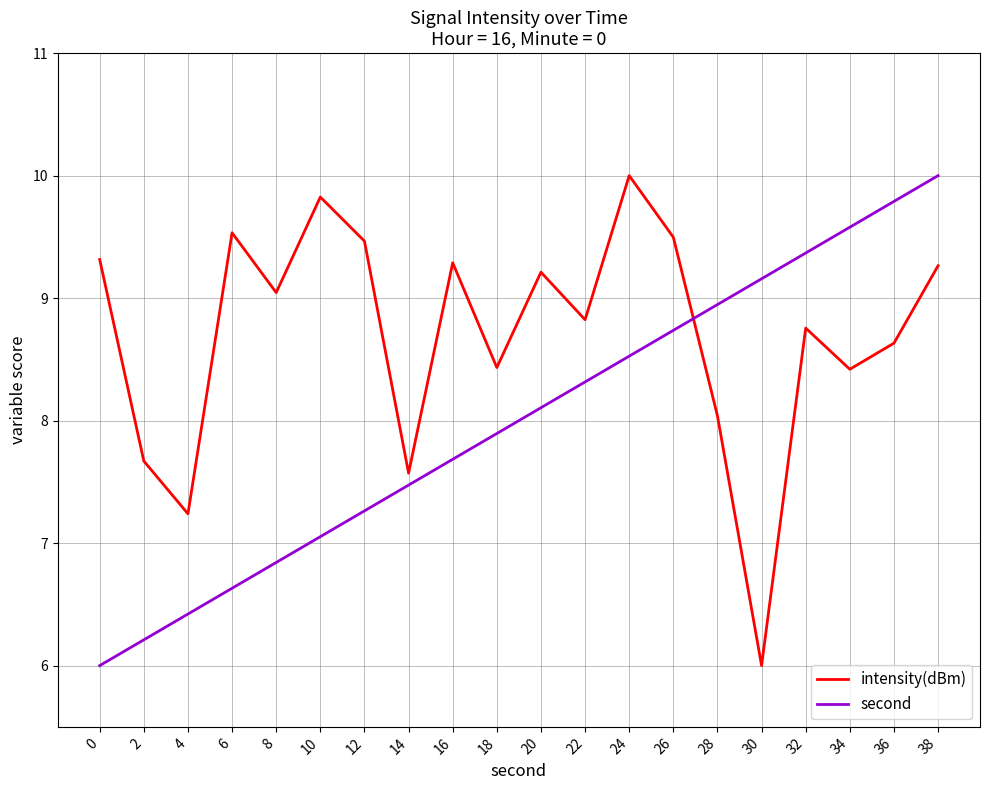

What are all the series names shown in the legend?

intensity(dBm), second